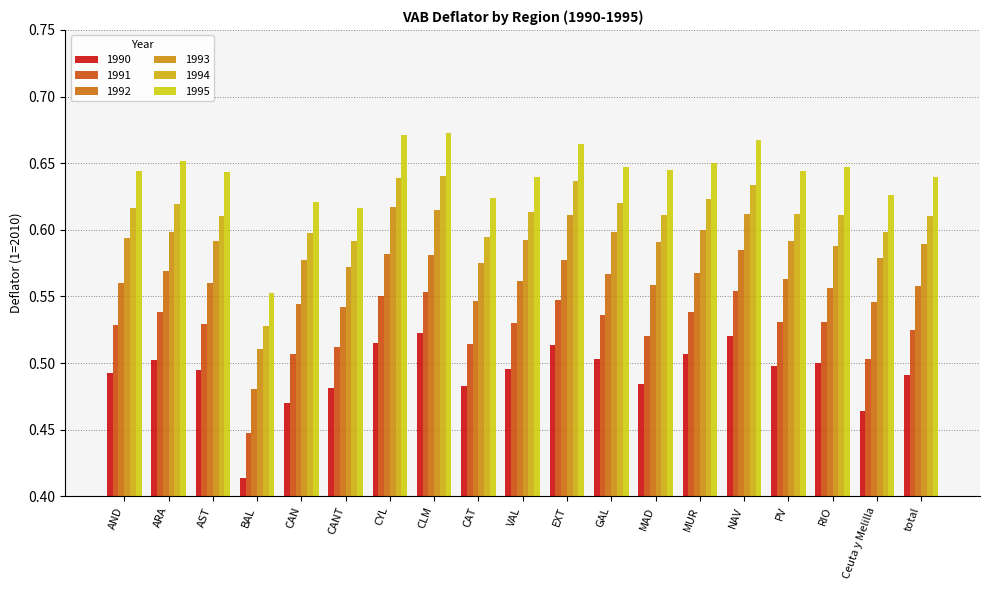

At AND, list the series in order from largest to smallest.

1995, 1994, 1993, 1992, 1991, 1990